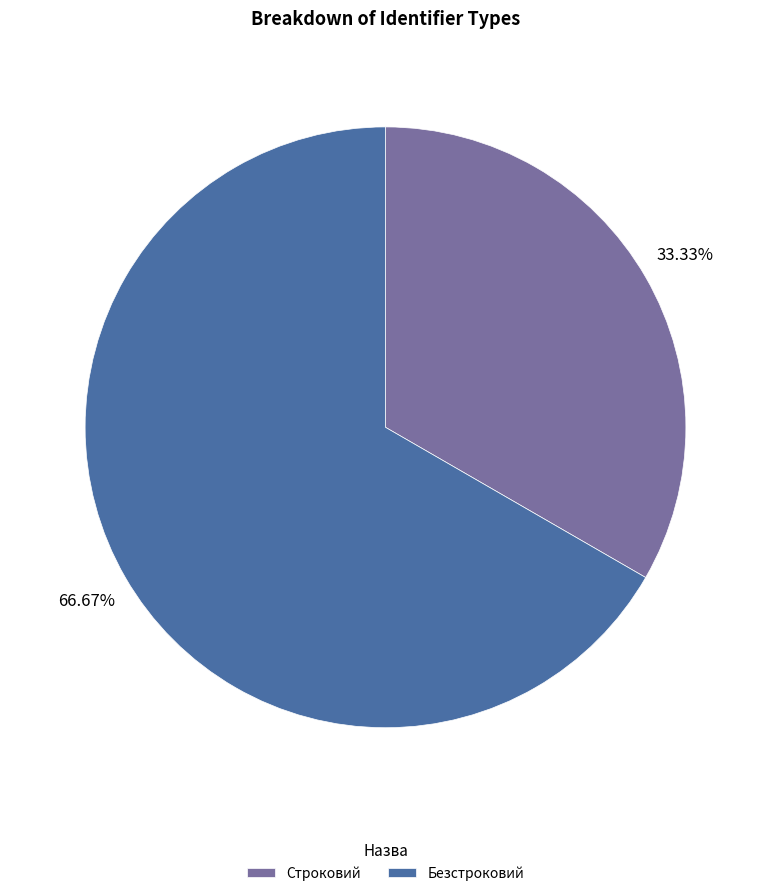

To the nearest percent, what is the average slice percentage?

50%